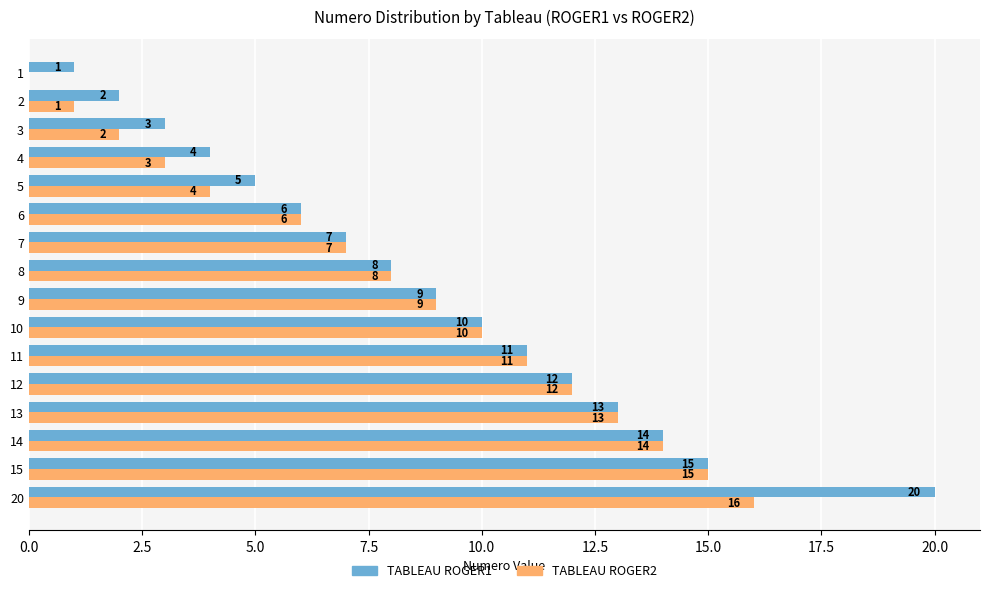

True or false: TABLEAU ROGER2 has a value of 14 at 14.

True